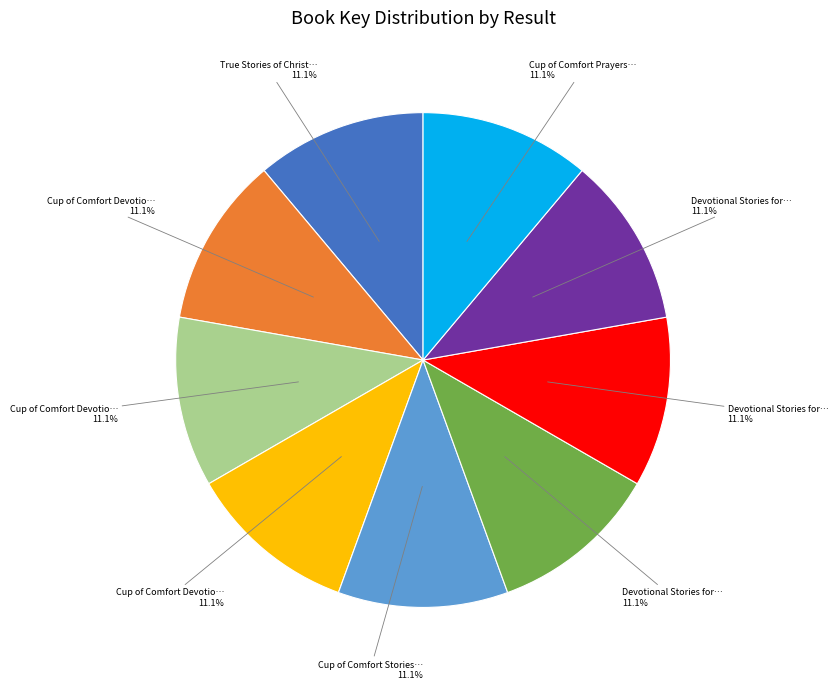

Does any single category account for the majority?

No